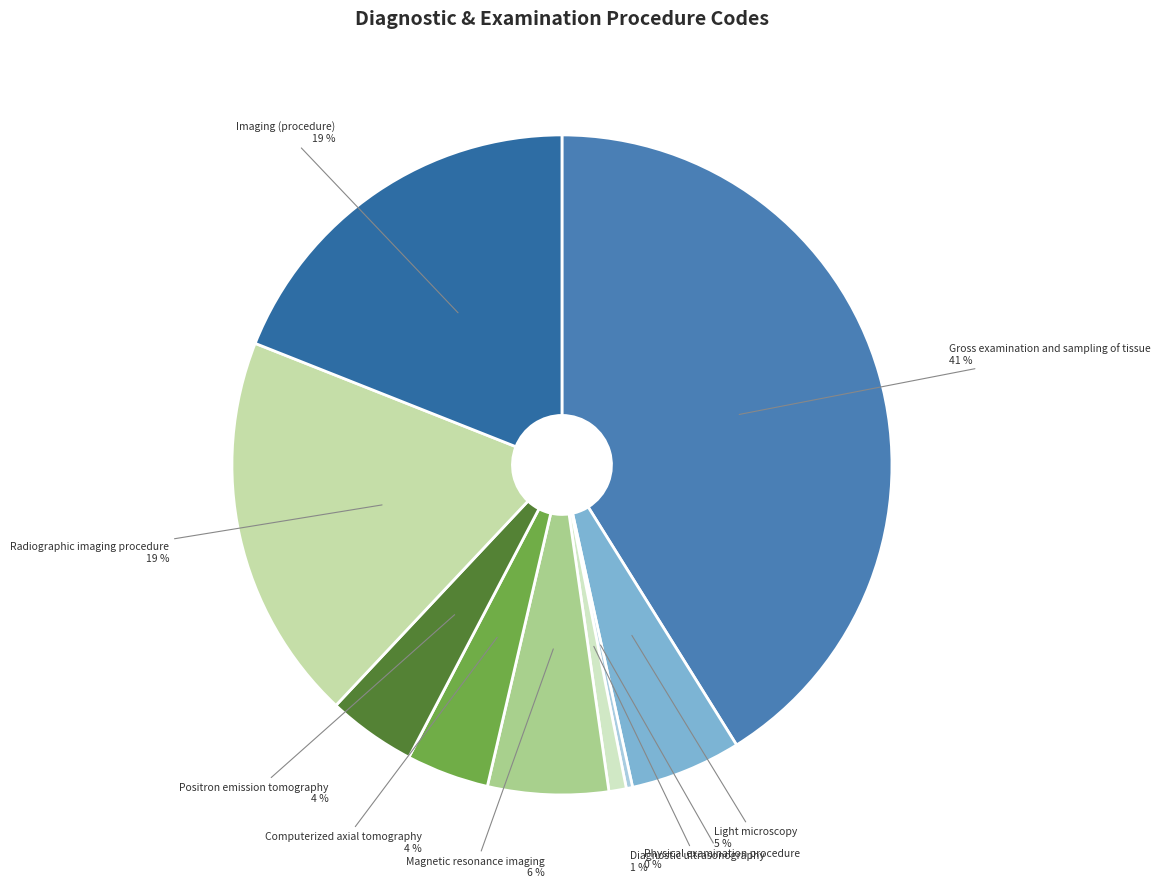

The Diagnostic ultrasonography slice represents 1% of the pie. True or false?

True